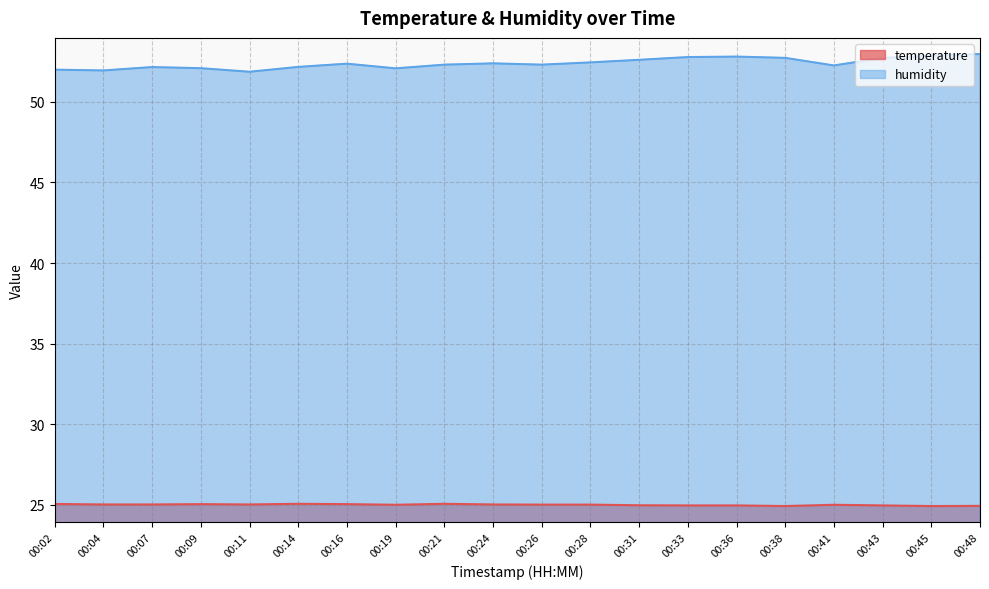

Rank the series at 00:38 from highest to lowest value.

humidity, temperature